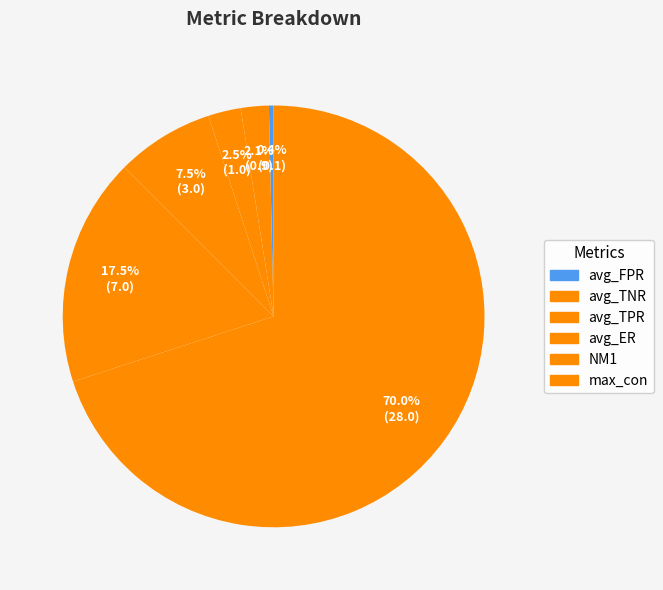

Which category has the smallest portion of the pie?

avg_FPR